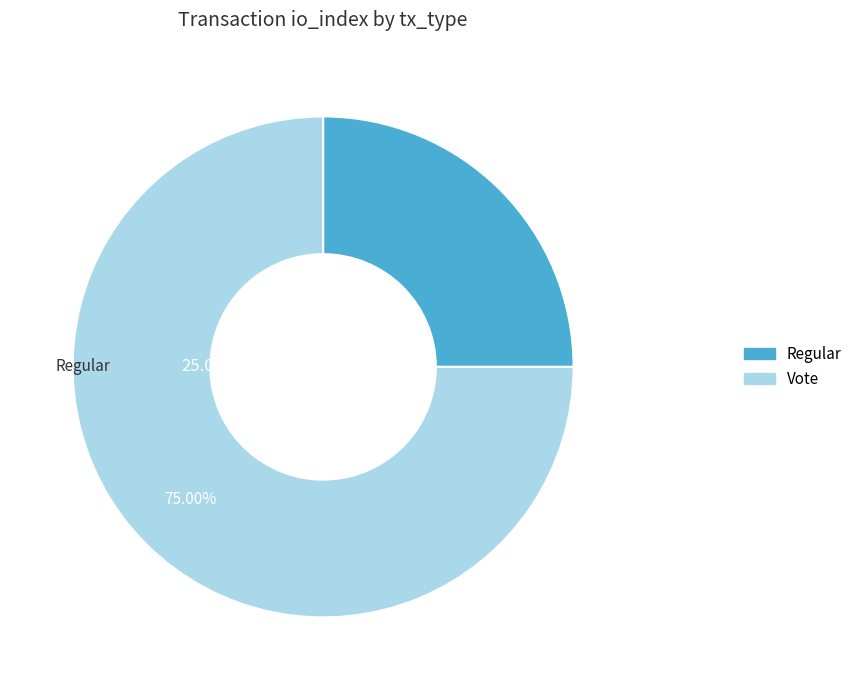

To the nearest percent, what portion does Vote represent?

75%